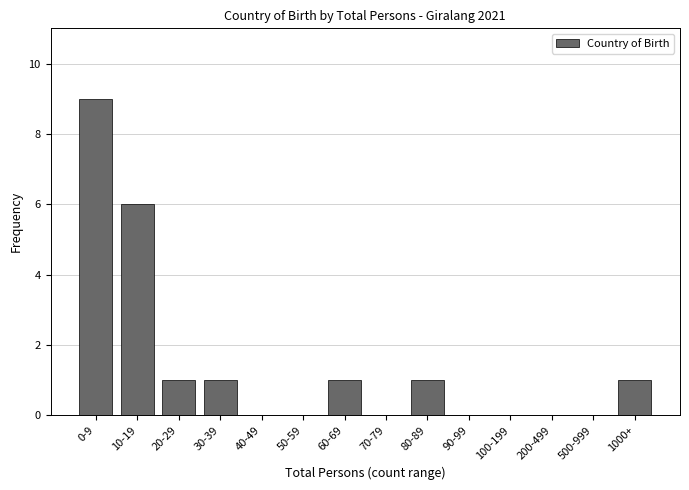

Reading left to right, transcribe all the data shown in this chart.

0-9=9	10-19=6	20-29=1	30-39=1	40-49=0	50-59=0	60-69=1	70-79=0	80-89=1	90-99=0	100-199=0	200-499=0	500-999=0	1000+=1